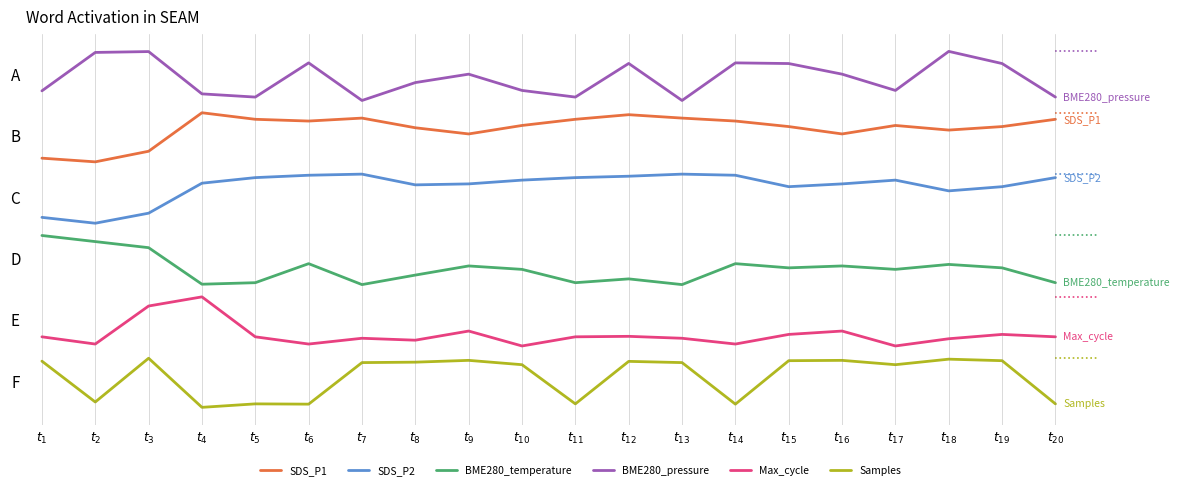

What is the difference between the maximum and minimum values in the BME280_pressure series?

0.8